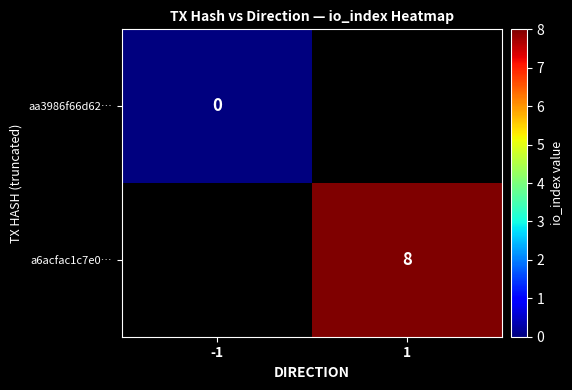

At which label is aa3986f66d62… closest to 0?

-1